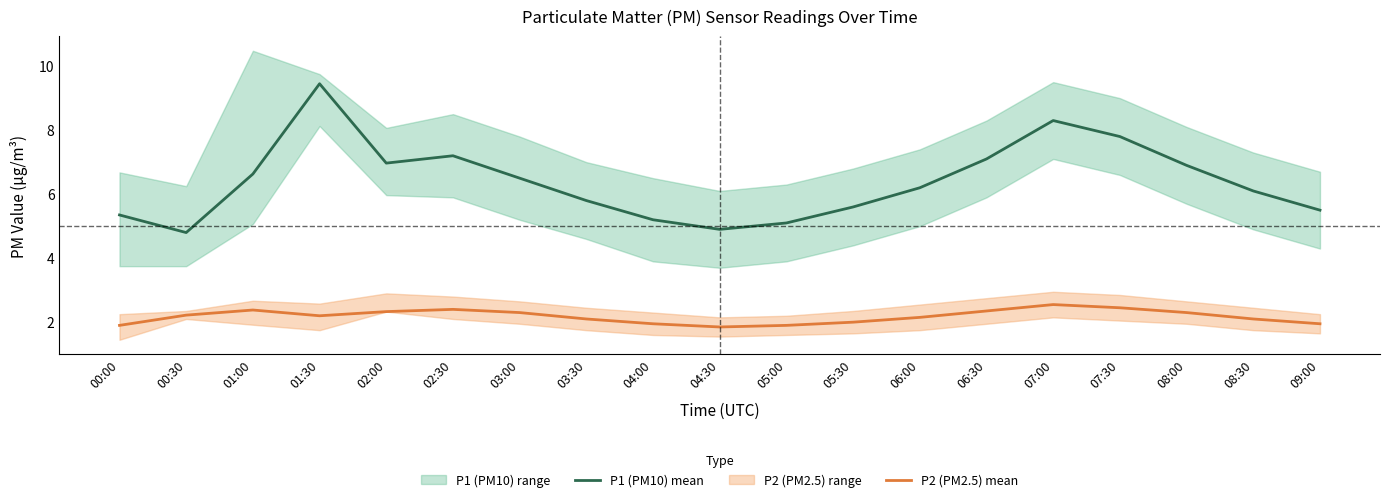

Is it true that P2 (PM2.5) mean equals 3.1 at 05:30?

False